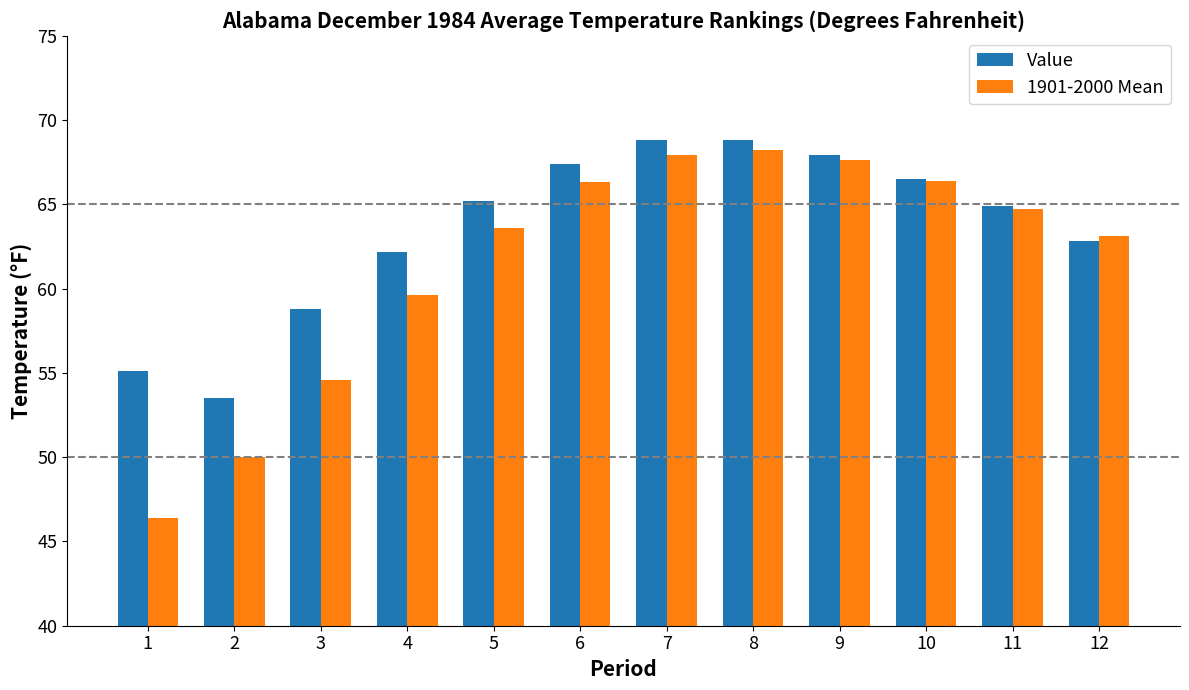

True or false: 1901-2000 Mean has a value of 118.5 at 6.

False